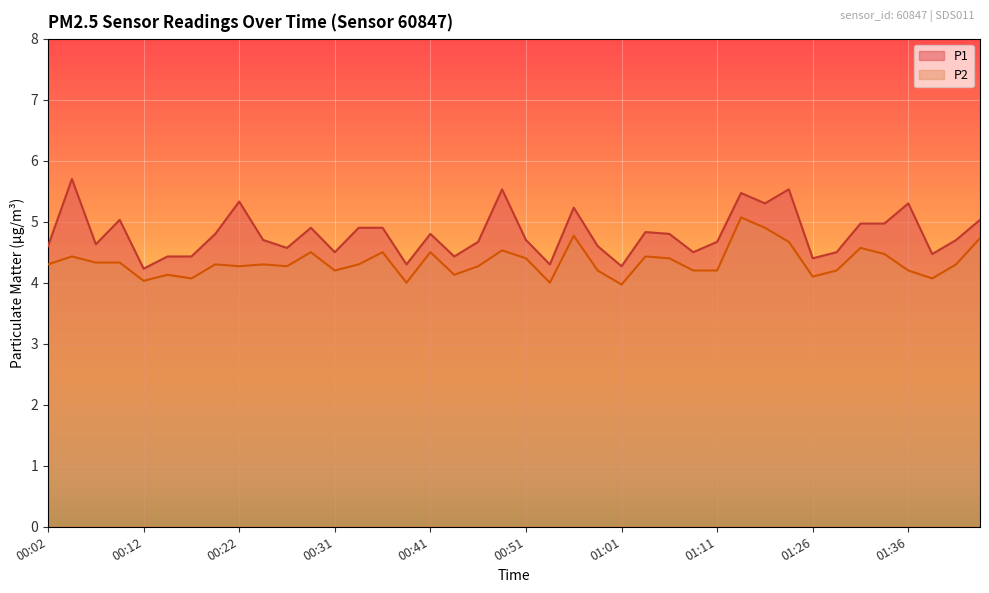

List the series in order of their peak value, highest first.

P1, P2